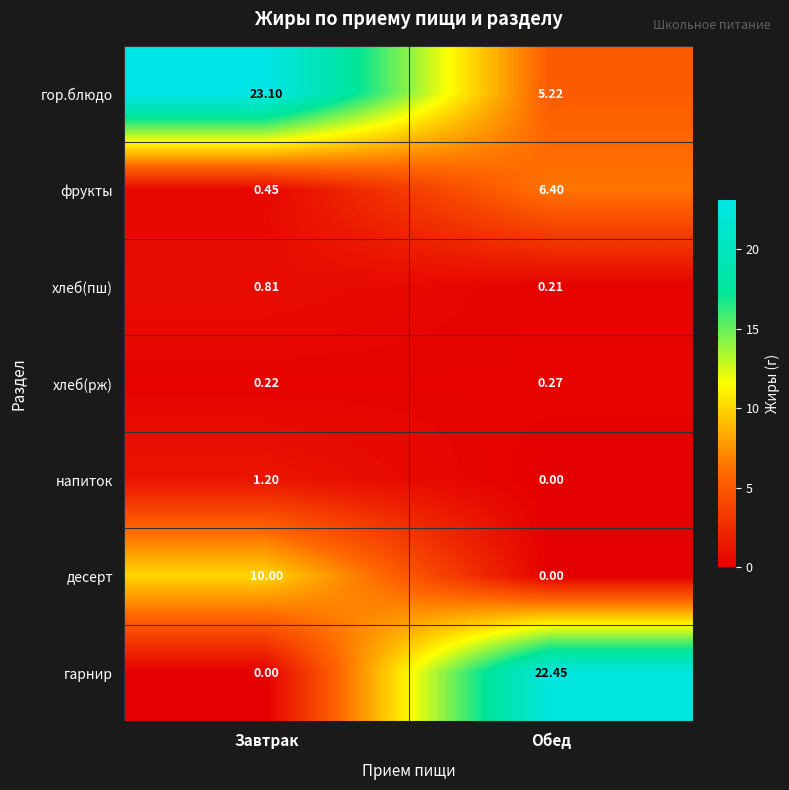

Which category has the highest value in the гарнир series?

Обед